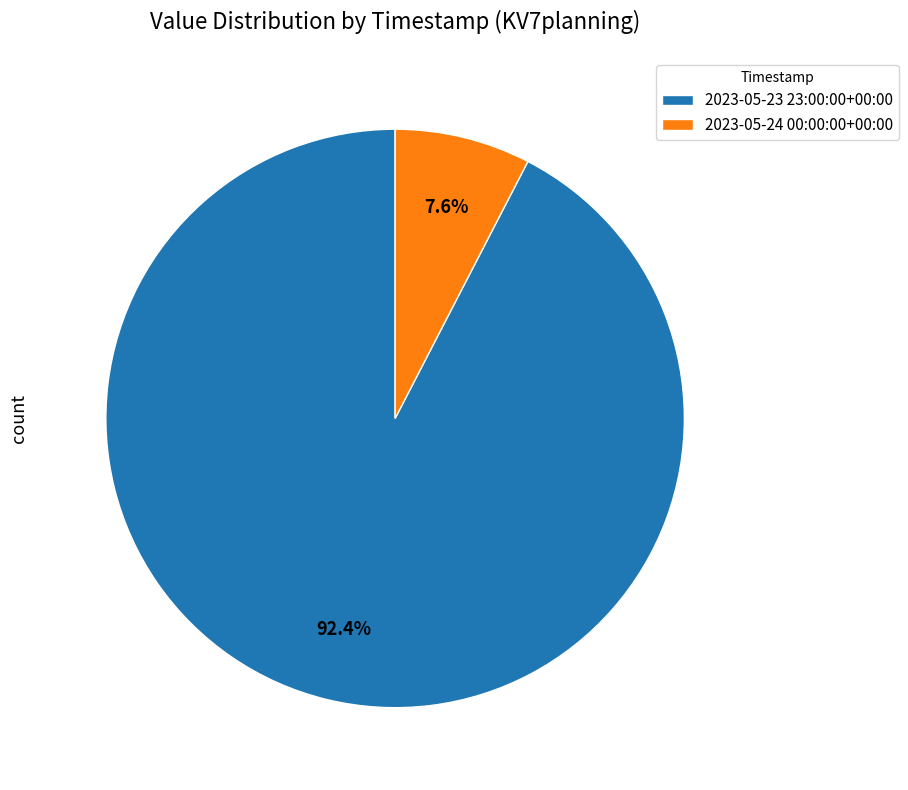

To the nearest percent, what portion does 2023-05-24 00:00:00+00:00 represent?

8%